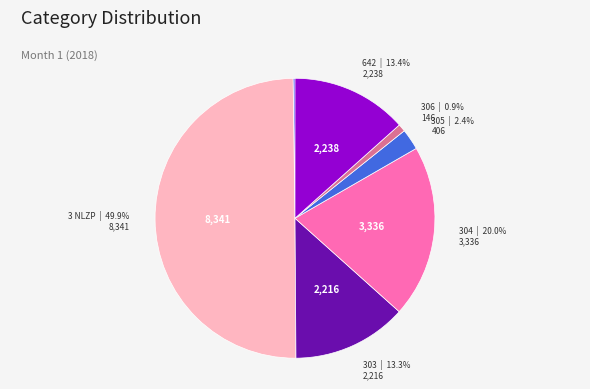

What percentage is the 642 slice, to the nearest percent?

13%